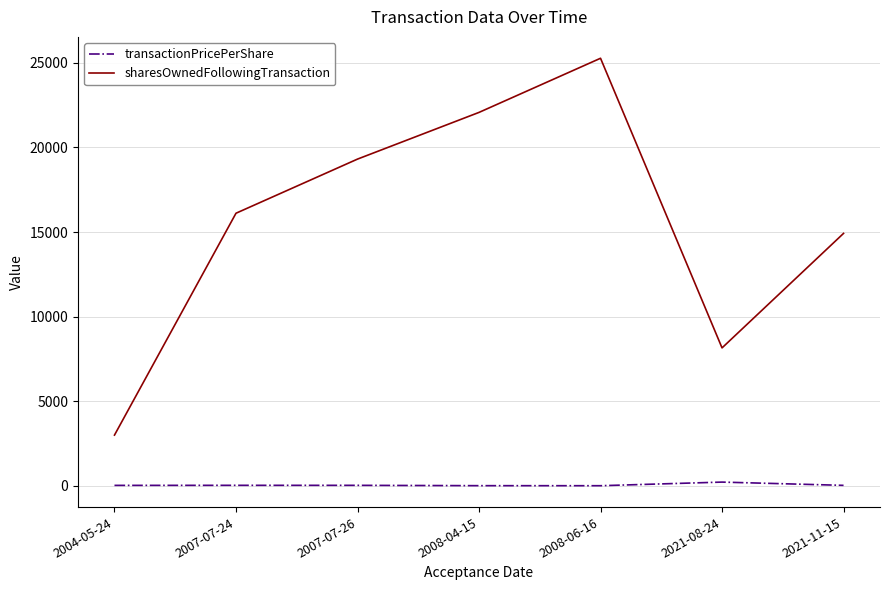

What is the spread (max minus min) of values at 2008-06-16?

25265.1